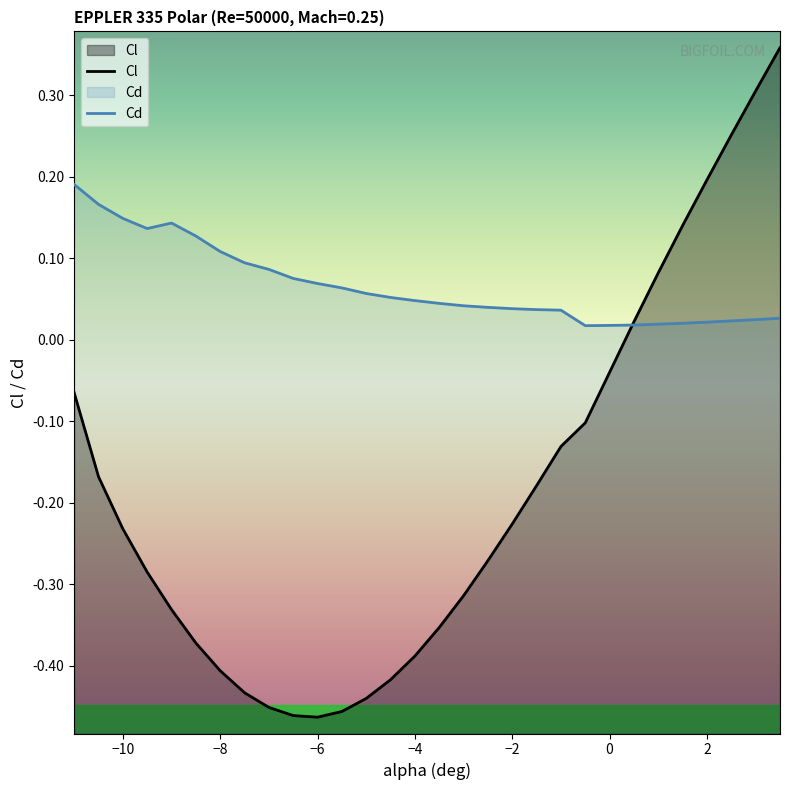

True or false: Cd has a value of 0.0 at −8.

False